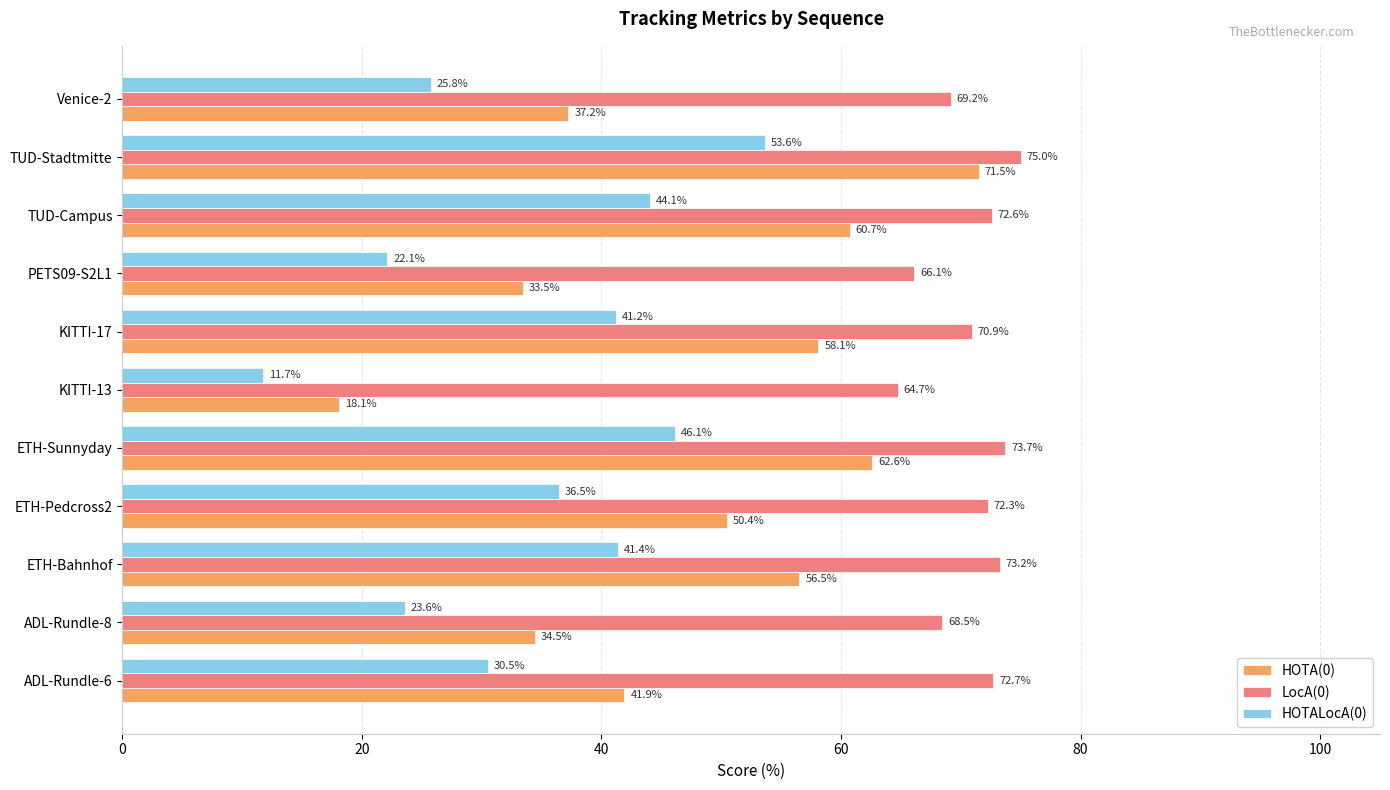

Is the value of HOTALocA(0) at TUD-Stadtmitte greater than the value of HOTA(0) at KITTI-13?

Yes